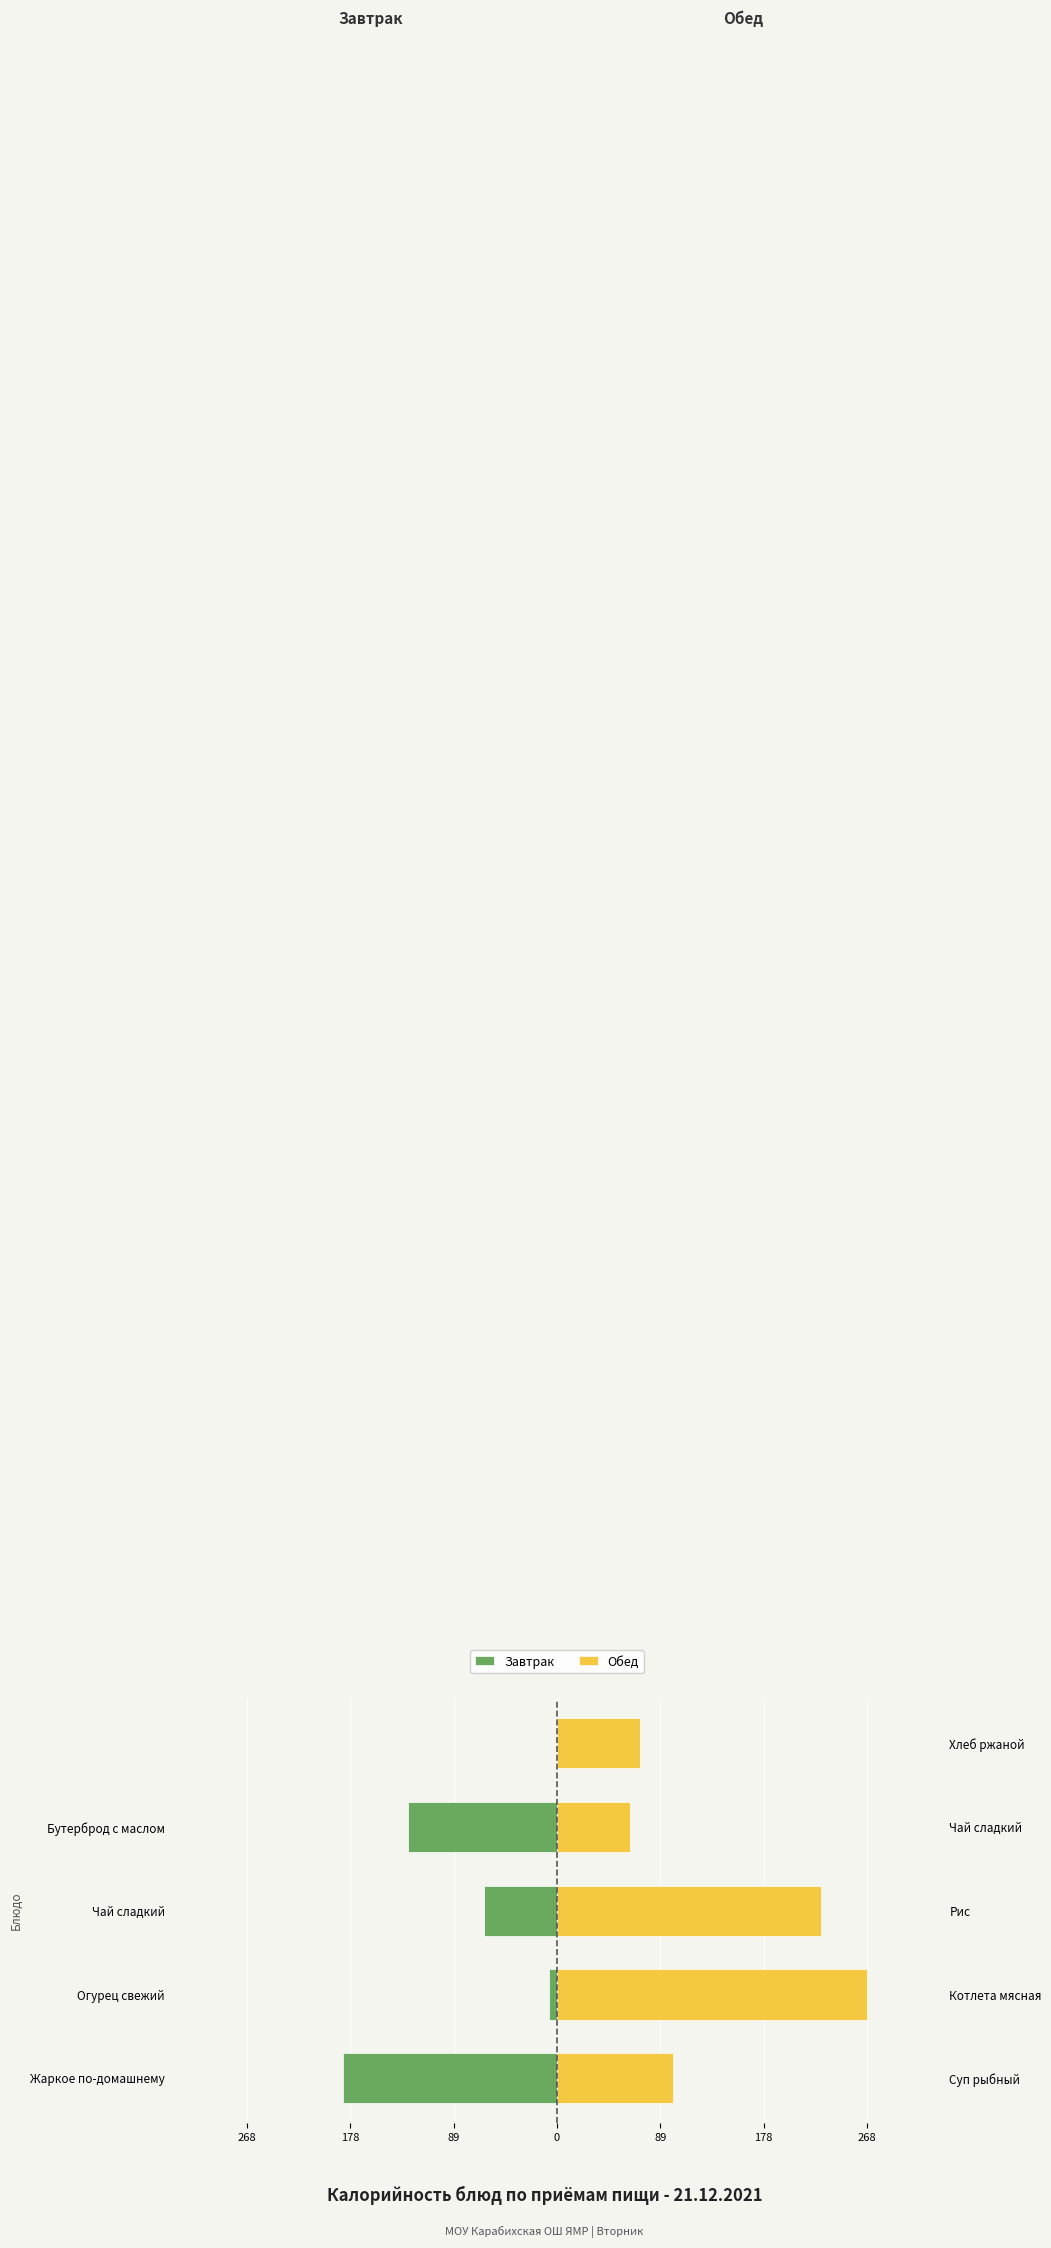

How many data points in Завтрак are less than -63?

2